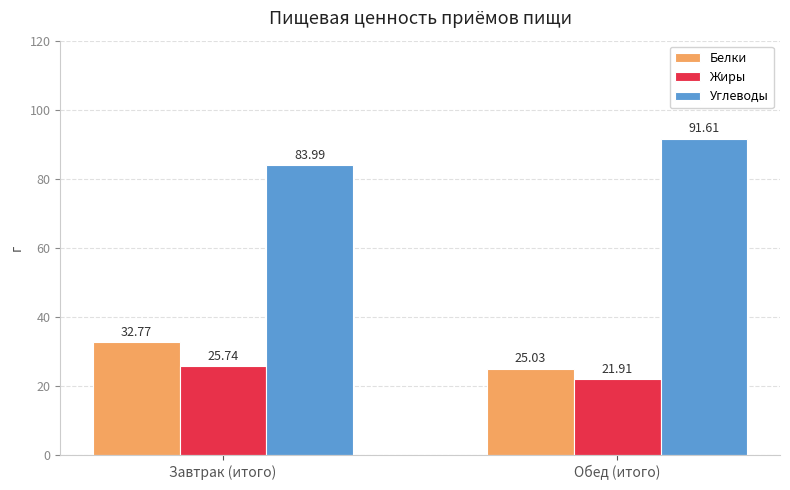

How many bars are there in each group?

3